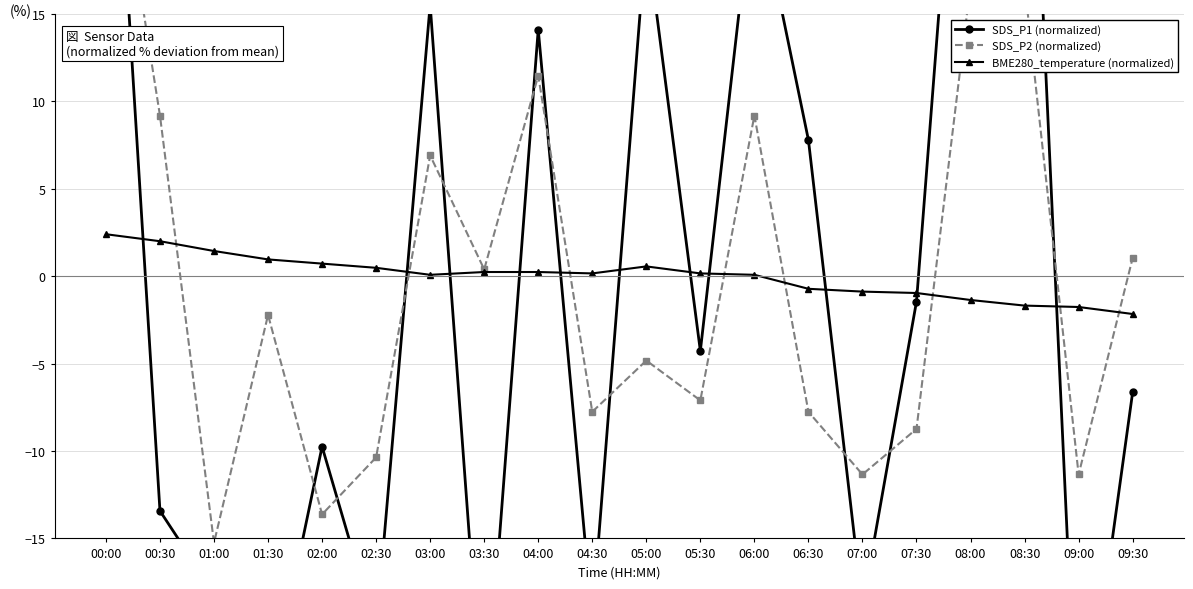

Reading left to right, transcribe all the data shown in this chart.

SDS_P1 (normalized): 00:00=36.3	00:30=-13.4	01:00=-18.1	01:30=-24.6	02:00=-9.7	02:30=-20.3	03:00=15.5	03:30=-26.4	04:00=14.1	04:30=-19.6	05:00=19.6	05:30=-4.3	06:00=22.8	06:30=7.8	07:00=-18.9	07:30=-1.4	08:00=38.4	08:30=38.0	09:00=-29.0	09:30=-6.6
SDS_P2 (normalized): 00:00=28.7	00:30=9.2	01:00=-15.3	01:30=-2.2	02:00=-13.6	02:30=-10.4	03:00=6.9	03:30=0.4	04:00=11.5	04:30=-7.8	05:00=-4.8	05:30=-7.1	06:00=9.2	06:30=-7.8	07:00=-11.3	07:30=-8.7	08:00=16.7	08:30=16.7	09:00=-11.3	09:30=1.0
BME280_temperature (normalized): 00:00=2.4	00:30=2.0	01:00=1.4	01:30=1.0	02:00=0.7	02:30=0.5	03:00=0.1	03:30=0.2	04:00=0.2	04:30=0.2	05:00=0.6	05:30=0.2	06:00=0.1	06:30=-0.7	07:00=-0.9	07:30=-1.0	08:00=-1.4	08:30=-1.7	09:00=-1.8	09:30=-2.2